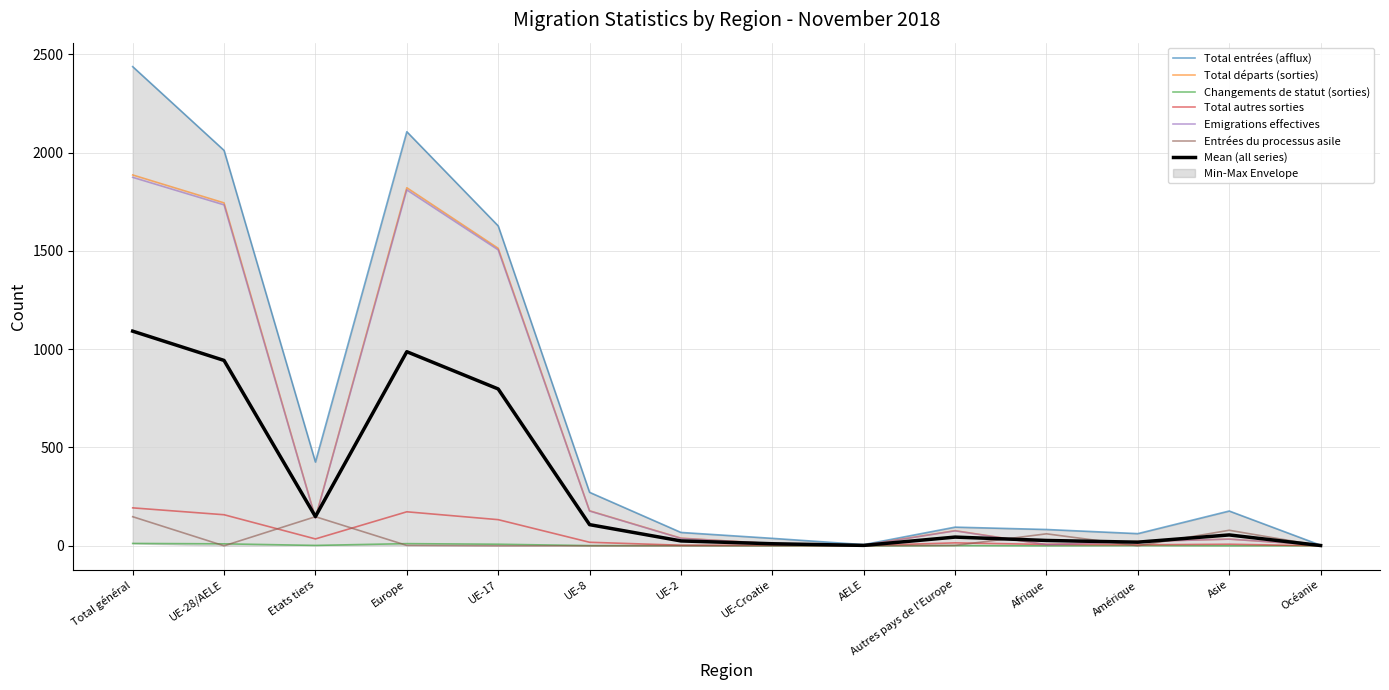

What is the sum of the Changements de statut (sorties) values at UE-2 and Etats tiers?

3.0